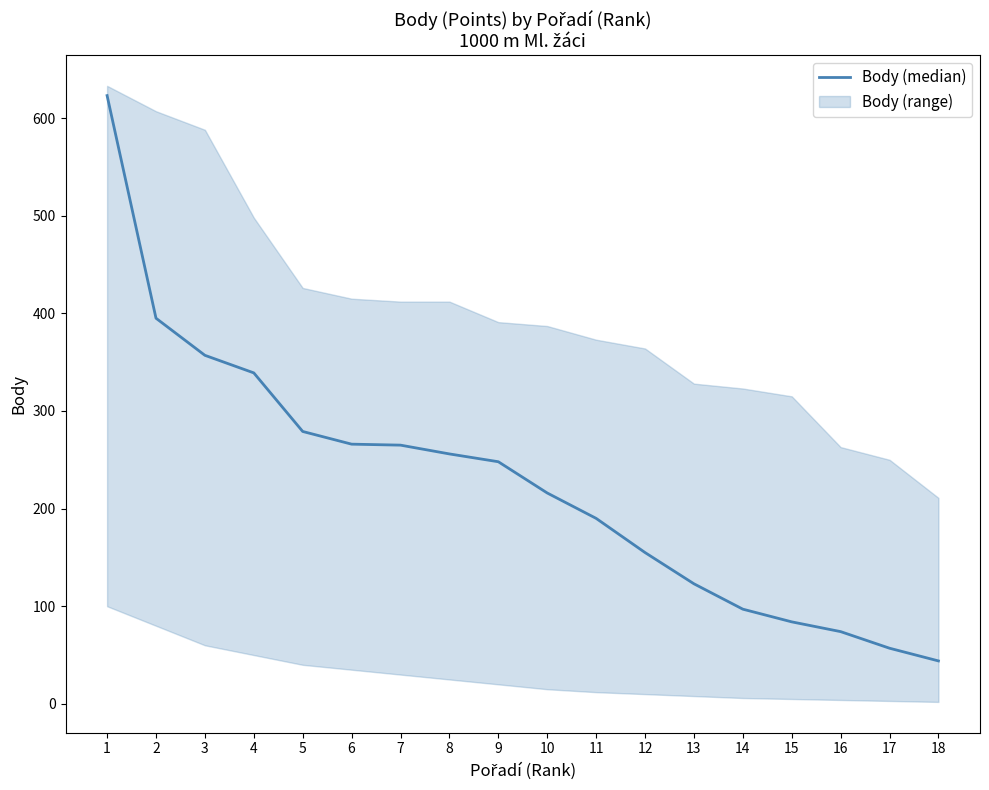

What is the change in value from 8 to 10?

-40